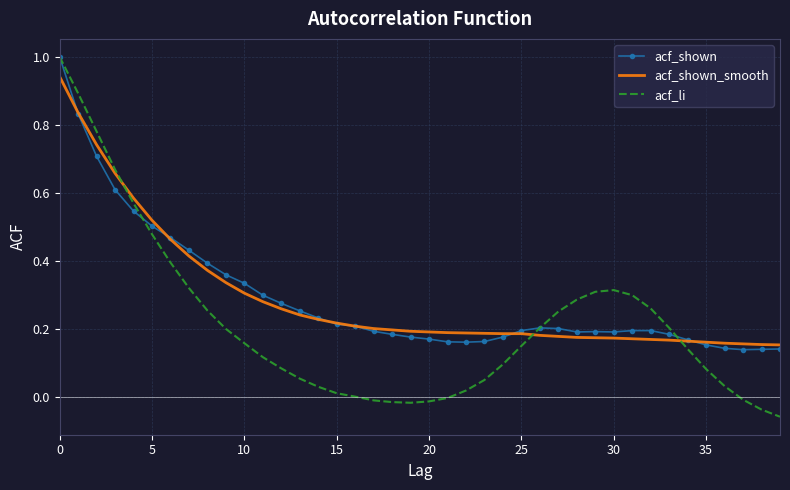

Which series has the widest spread of values?

acf_li